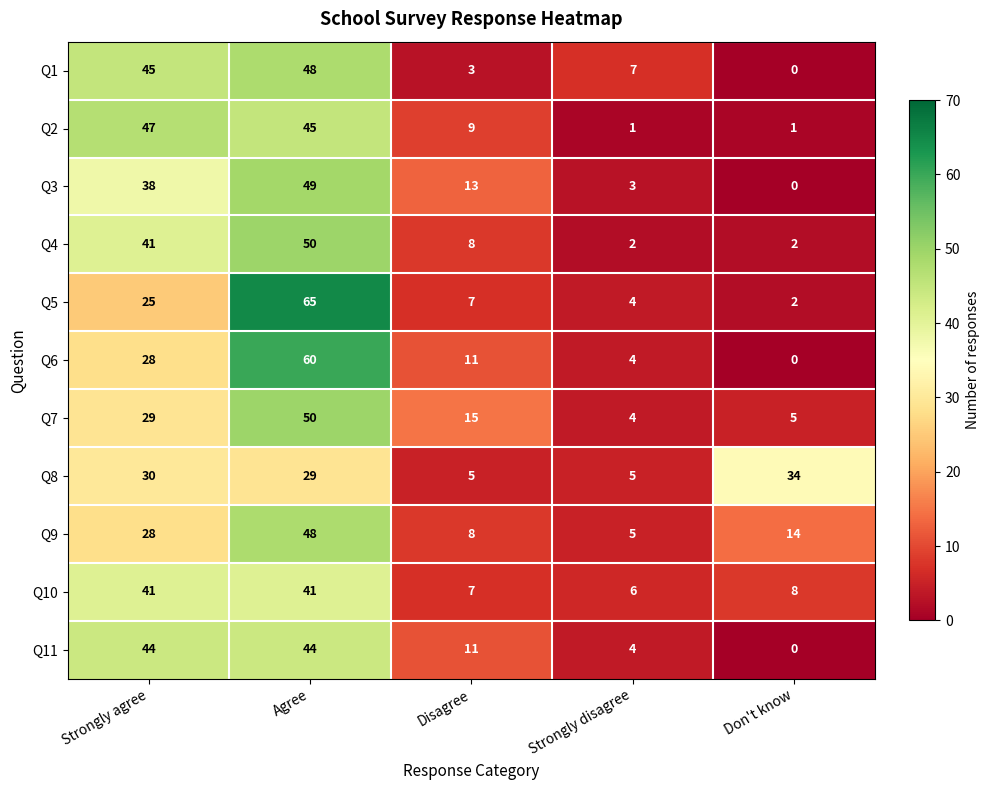

Which label corresponds to the smallest value in the chart?

Don't know